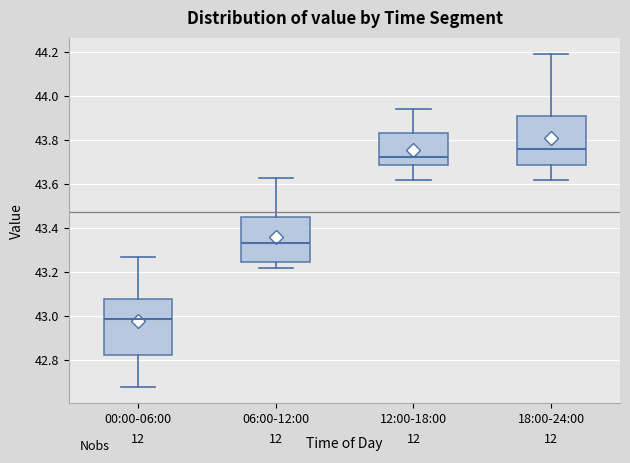

Reading left to right, read every box against the y-axis: the position of its median line, the range the box covers, and the ends of its whiskers. The values are not printed on the chart, so give them approximately, as read against the axis.

00:00-06:00: median 43.00, box 42.82 to 43.08, whiskers 42.68 to 43.28
06:00-12:00: median 43.34, box 43.24 to 43.46, whiskers 43.22 to 43.64
12:00-18:00: median 43.72, box 43.70 to 43.84, whiskers 43.62 to 43.94
18:00-24:00: median 43.76, box 43.70 to 43.92, whiskers 43.62 to 44.20